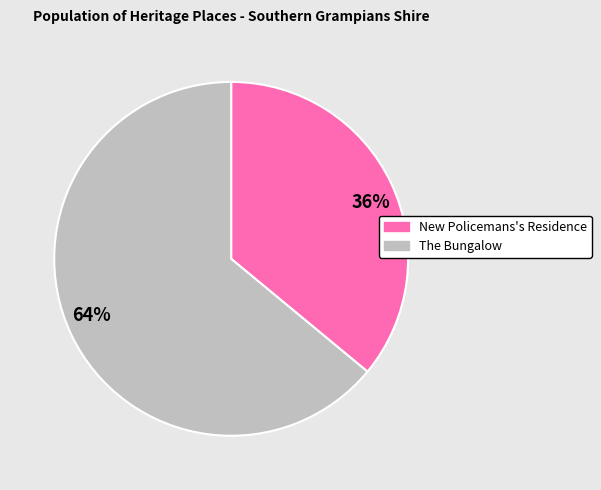

What is the majority slice?

The Bungalow